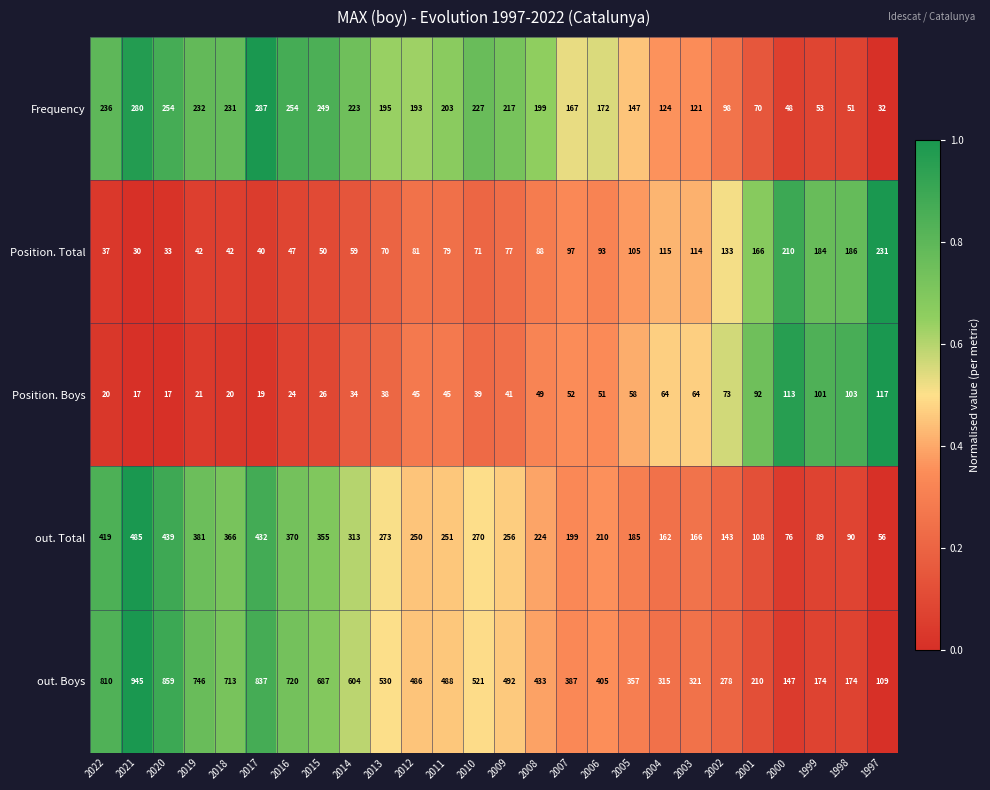

True or false: out. Boys has a value of 321 at 2003.

True